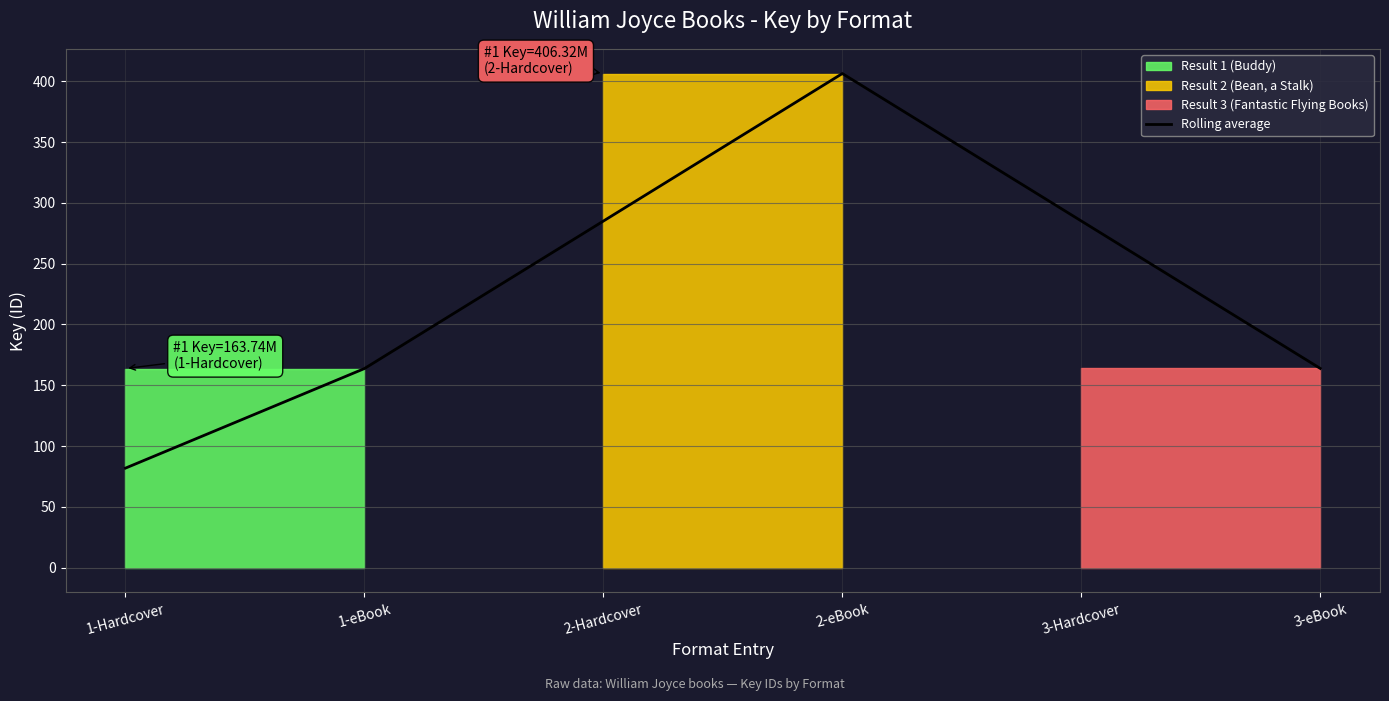

What is the change in value from 1-Hardcover to 2-Hardcover?

+203.2